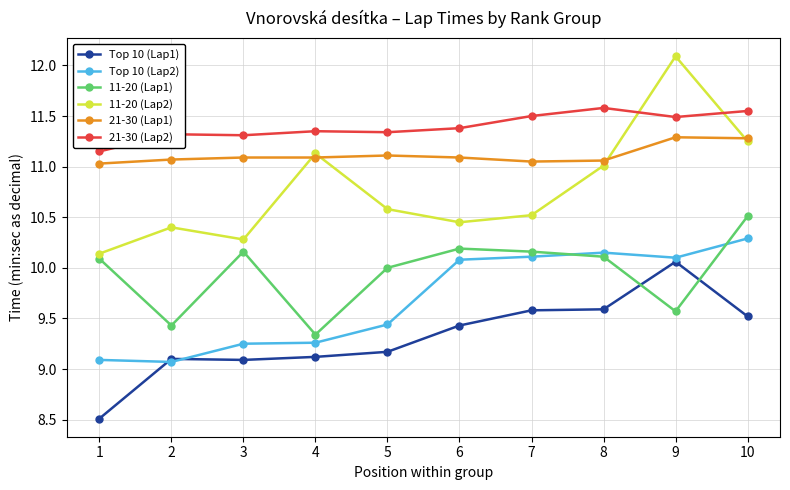

At 6, list the series in order from largest to smallest.

21-30 (Lap2), 21-30 (Lap1), 11-20 (Lap2), 11-20 (Lap1), Top 10 (Lap2), Top 10 (Lap1)